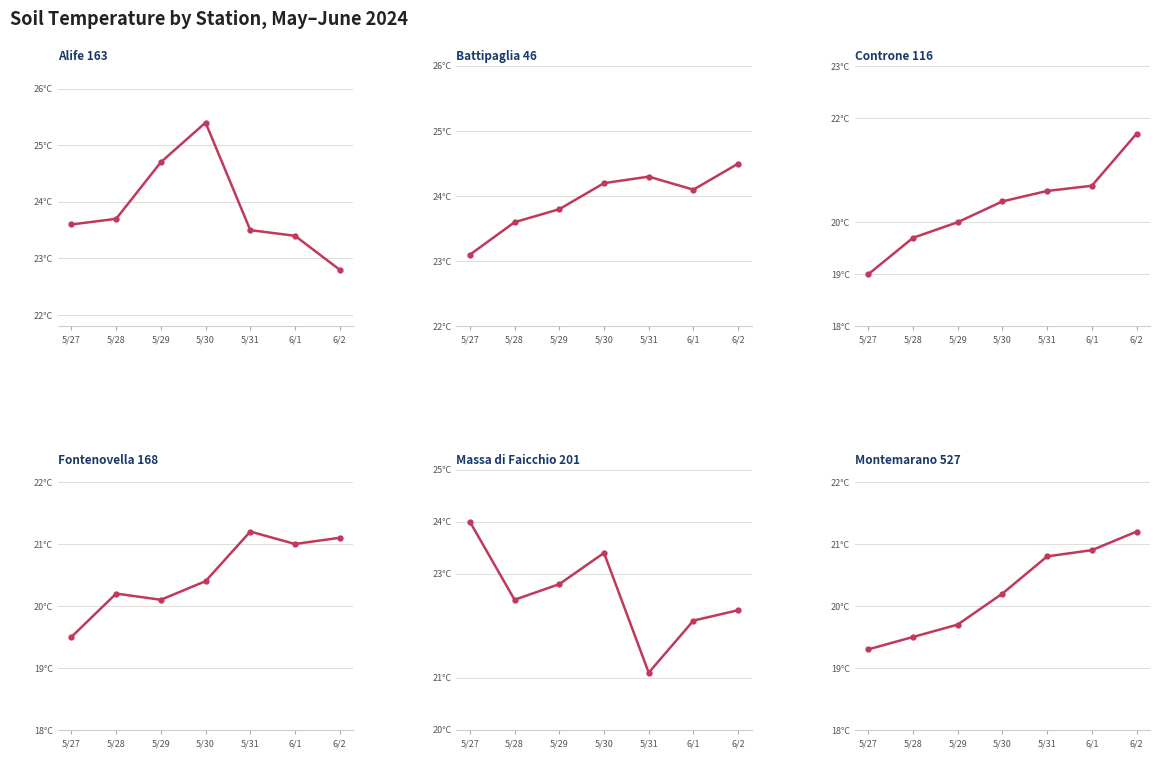

Rank the series by their maximum value, from lowest to highest.

Fontenovella 168, Montemarano 527, Controne 116, Massa di Faicchio 201, Battipaglia 46, Alife 163